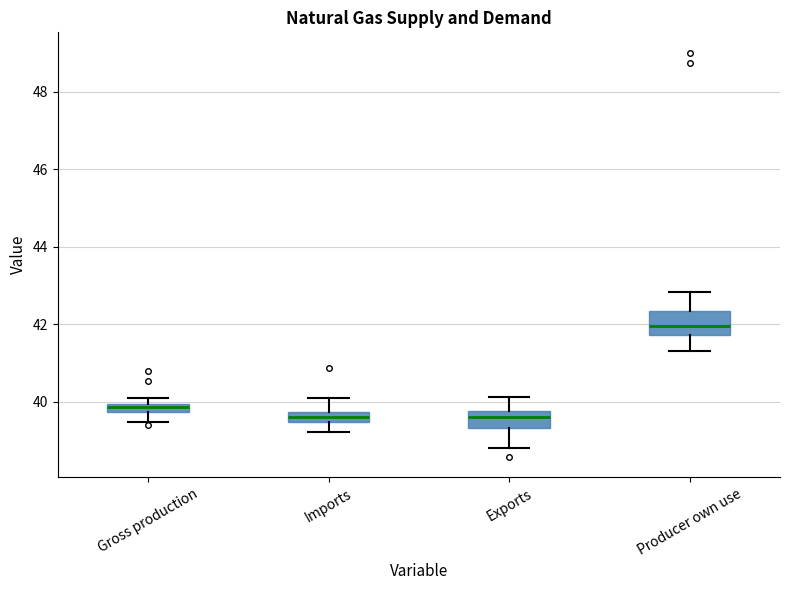

Where does the median line of the box for Producer own use sit on the y-axis? The values are not printed on the chart, so give them approximately, as read against the axis.

42.0